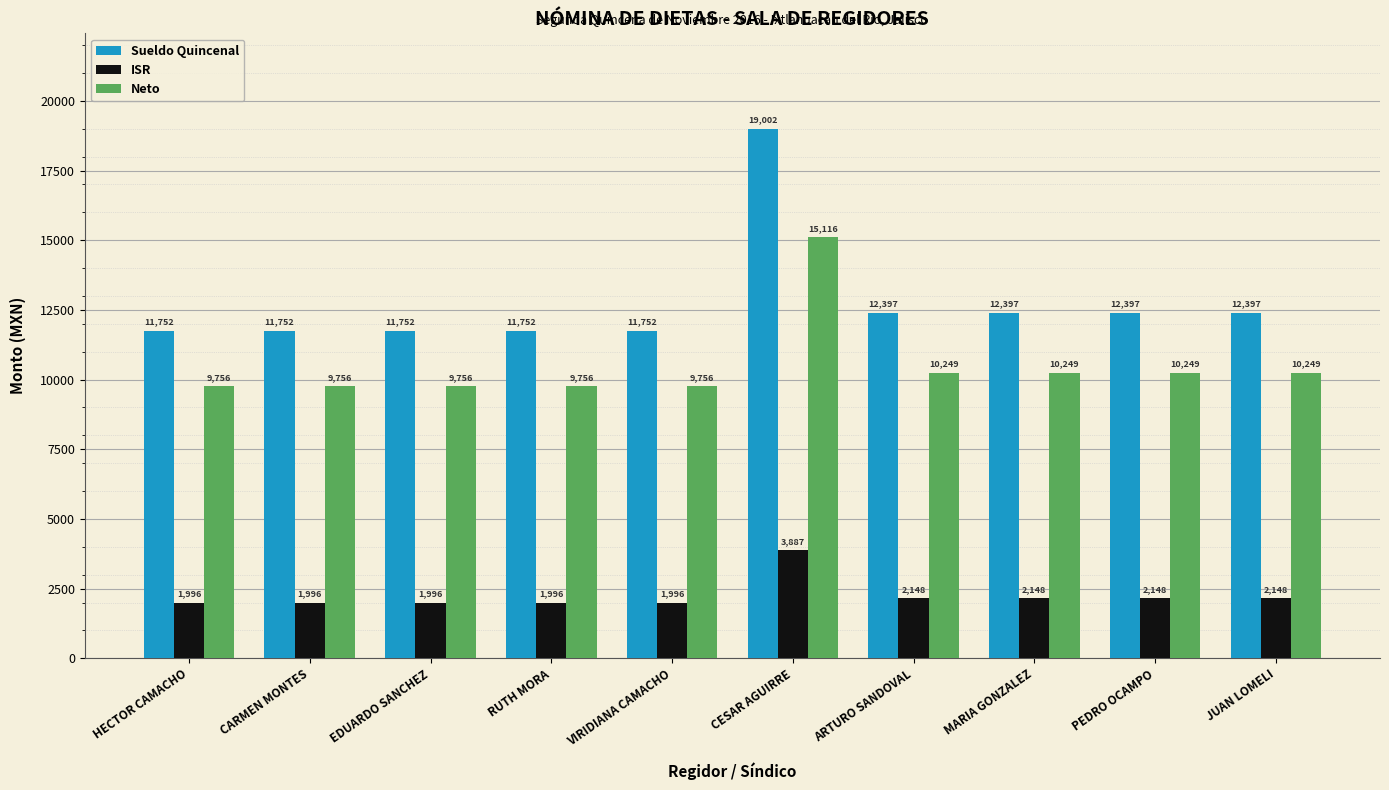

What is the maximum value shown in the chart?

19002.2